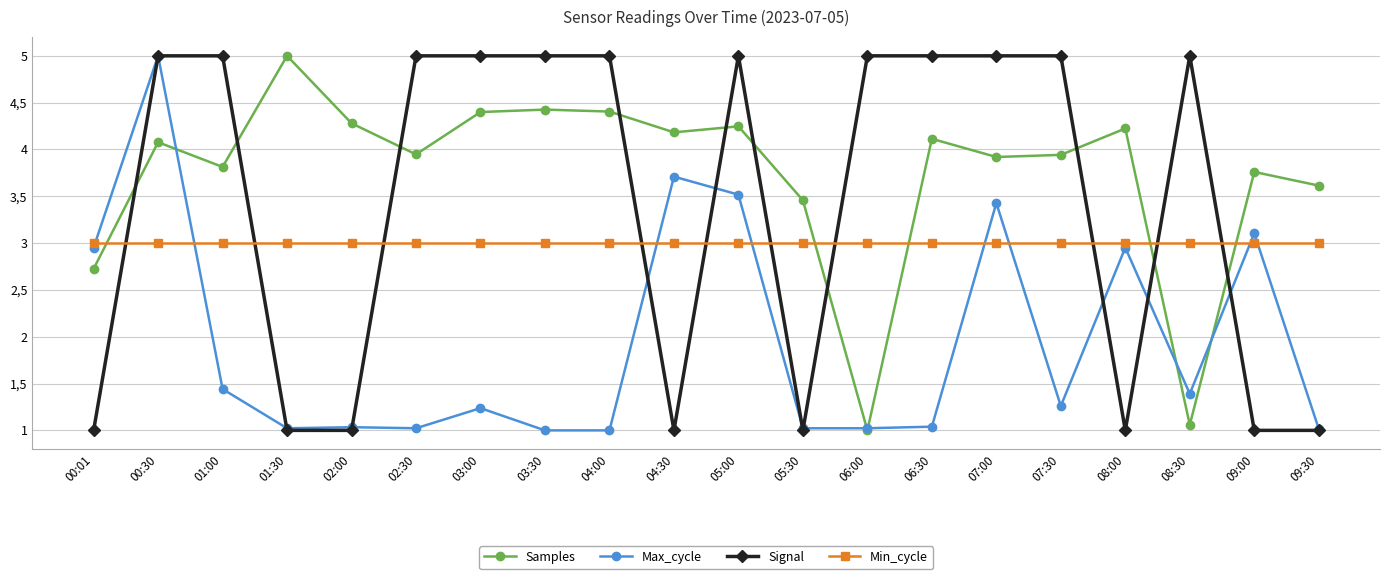

Does the chart have visible grid lines?

Yes